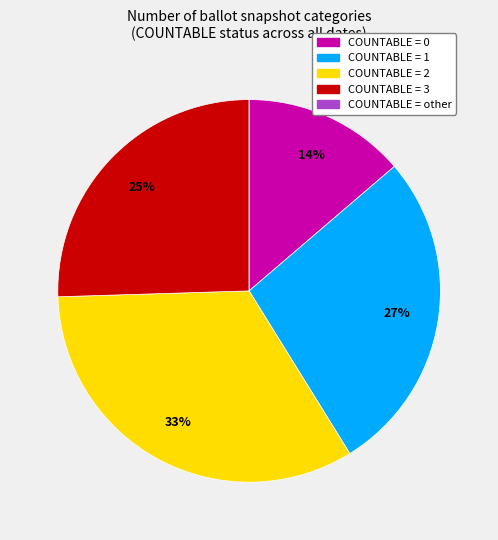

What is the largest slice in the pie chart?

COUNTABLE = 2